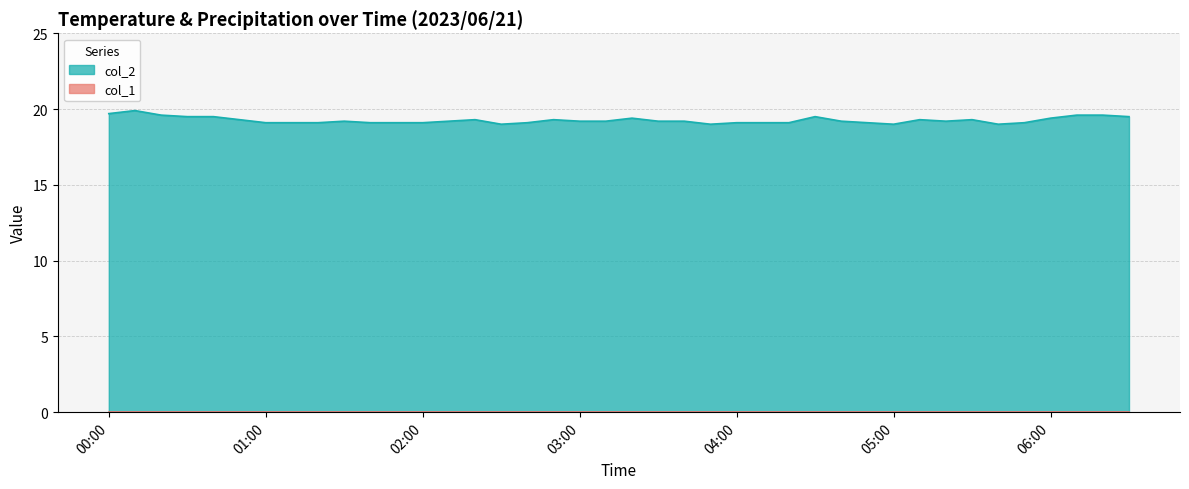

Which series has the widest spread of values?

col_2